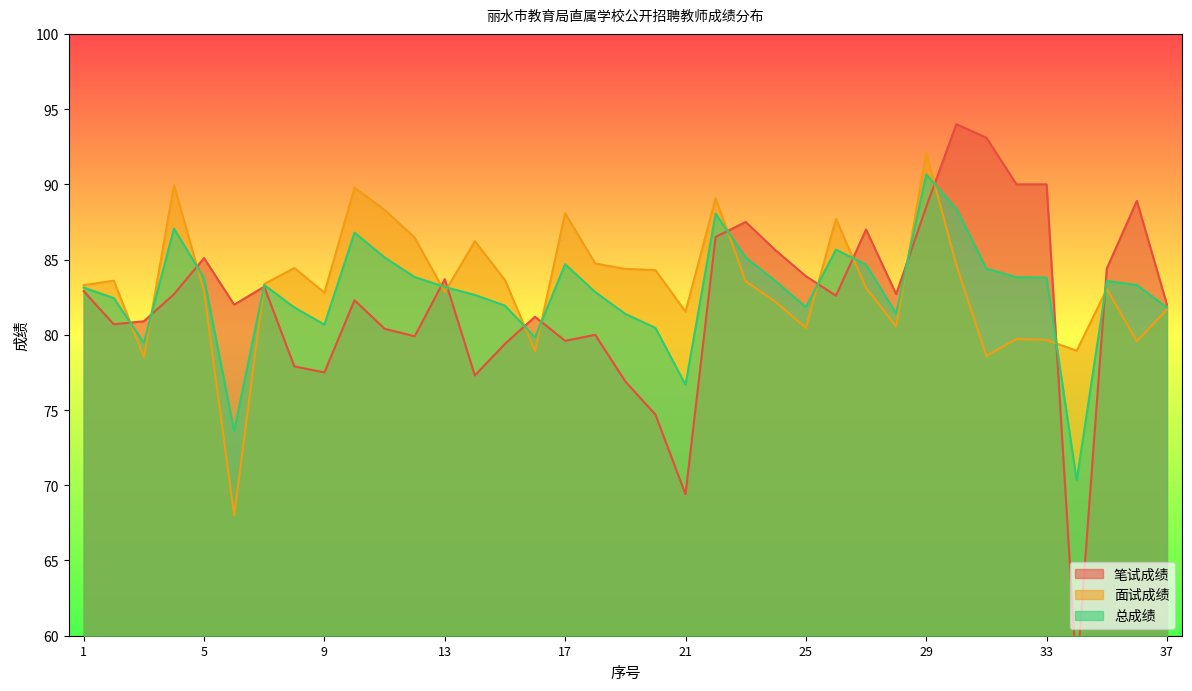

True or false: 笔试成绩 has a value of 43.7 at 16.

False